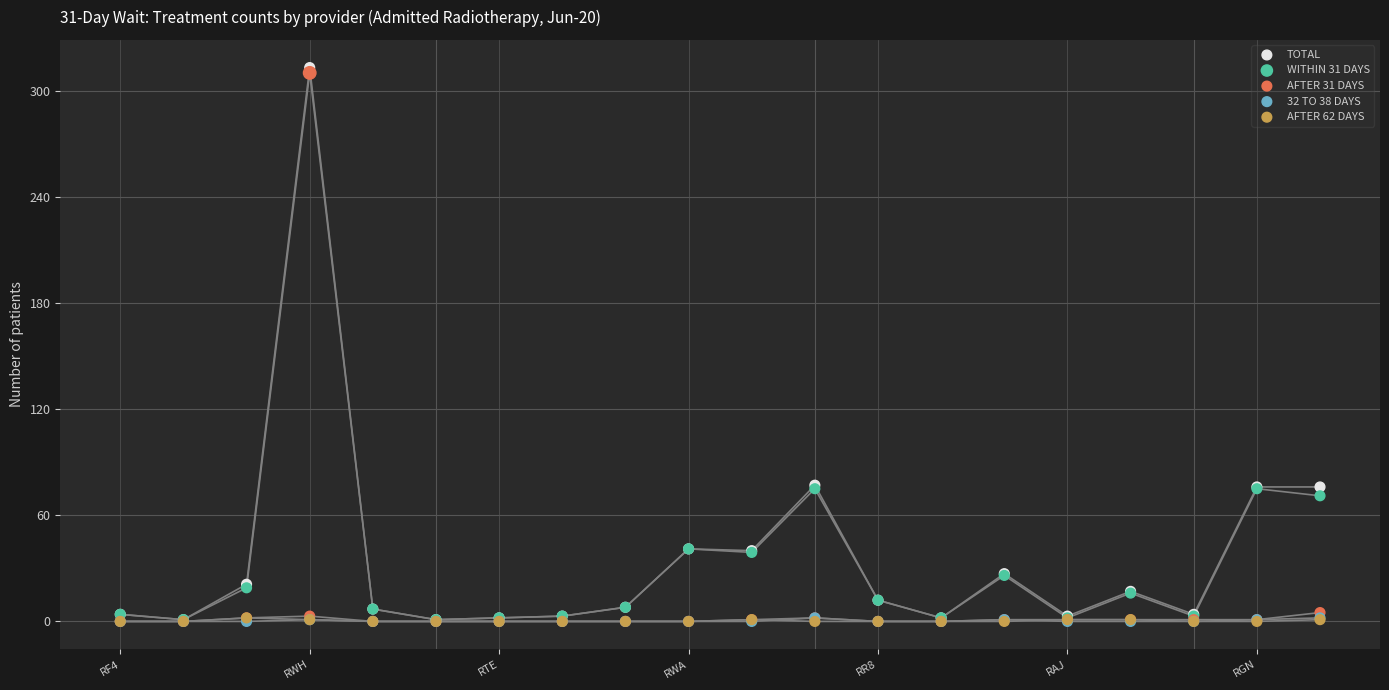

Which series contains the lowest Y value?

AFTER 31 DAYS